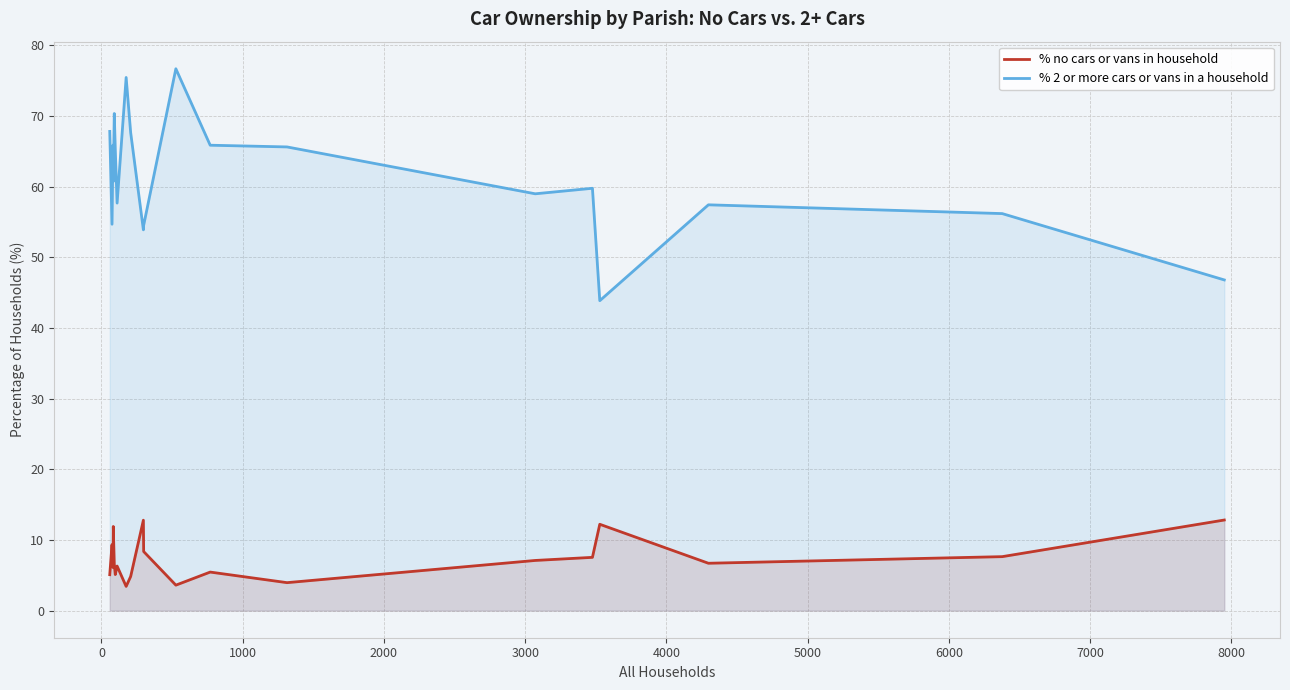

Which series has the largest total across all categories?

% 2 or more cars or vans in a household